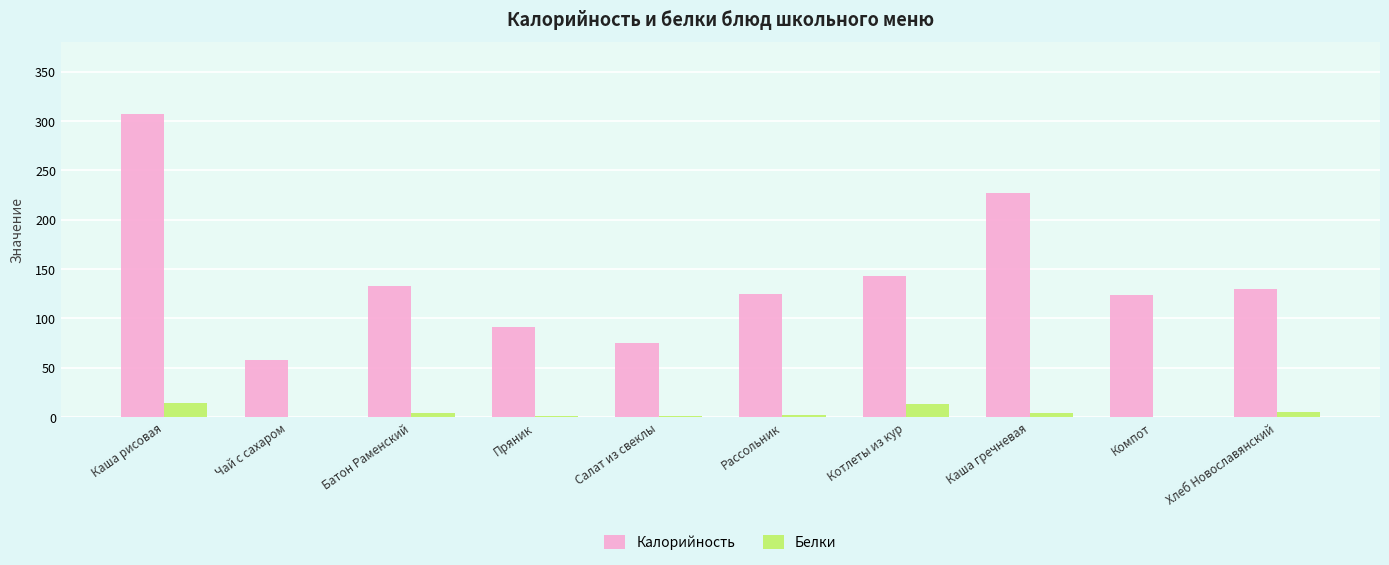

At which label does Калорийность reach its peak?

Каша рисовая